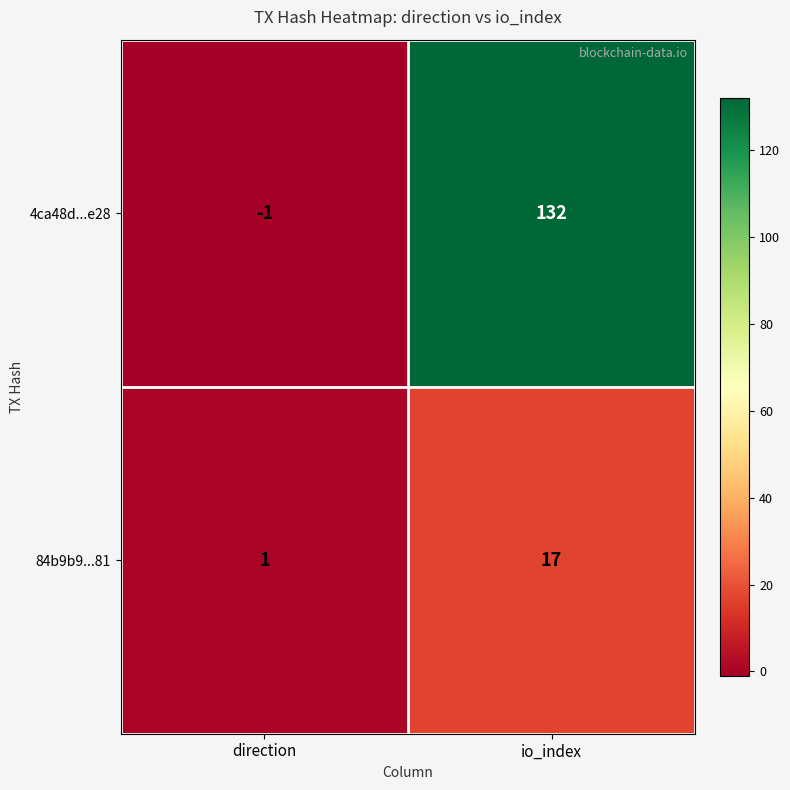

Which series has the largest range (max minus min)?

4ca48d...e28